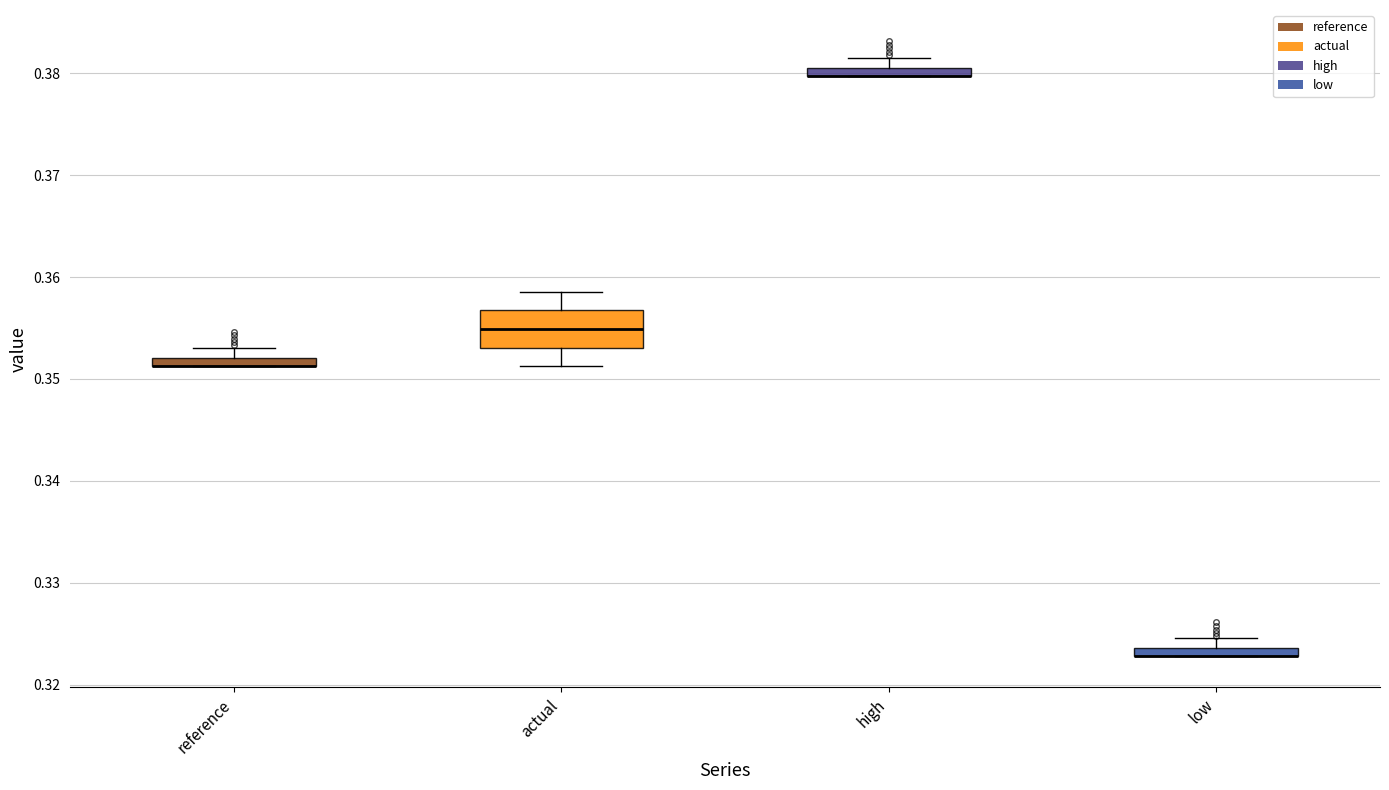

Comparing the boxes themselves (not the whiskers), which one is the tallest?

actual